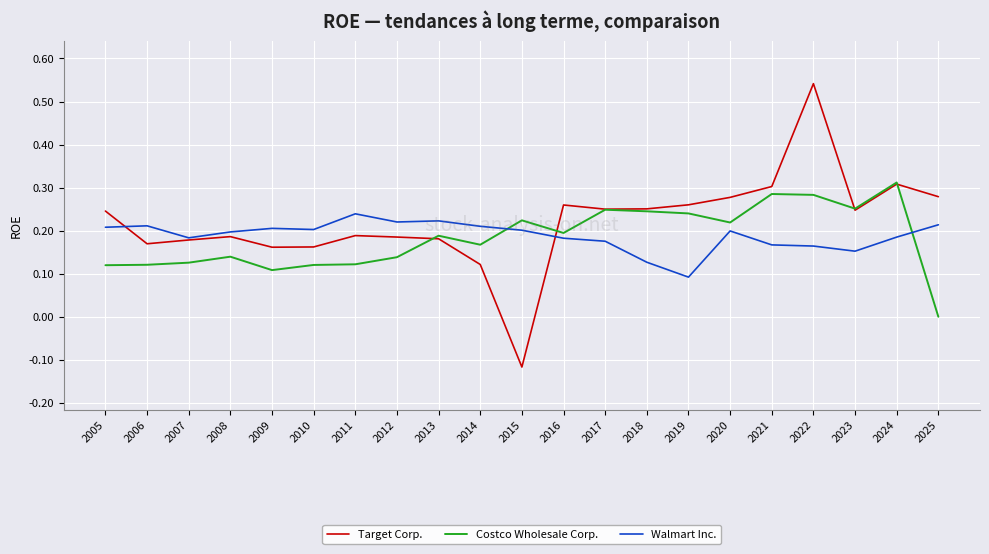

Which series has the widest spread of values?

Target Corp.